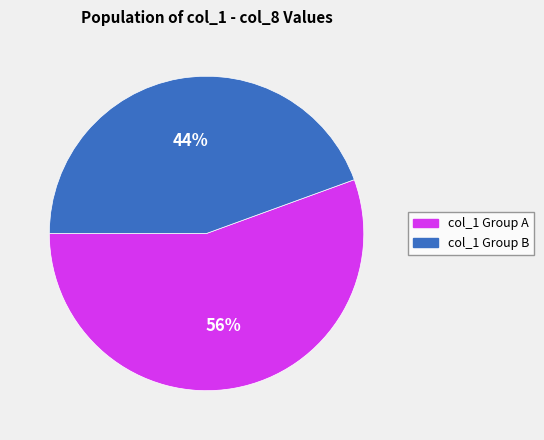

To the nearest percent, what is the average slice percentage?

50%